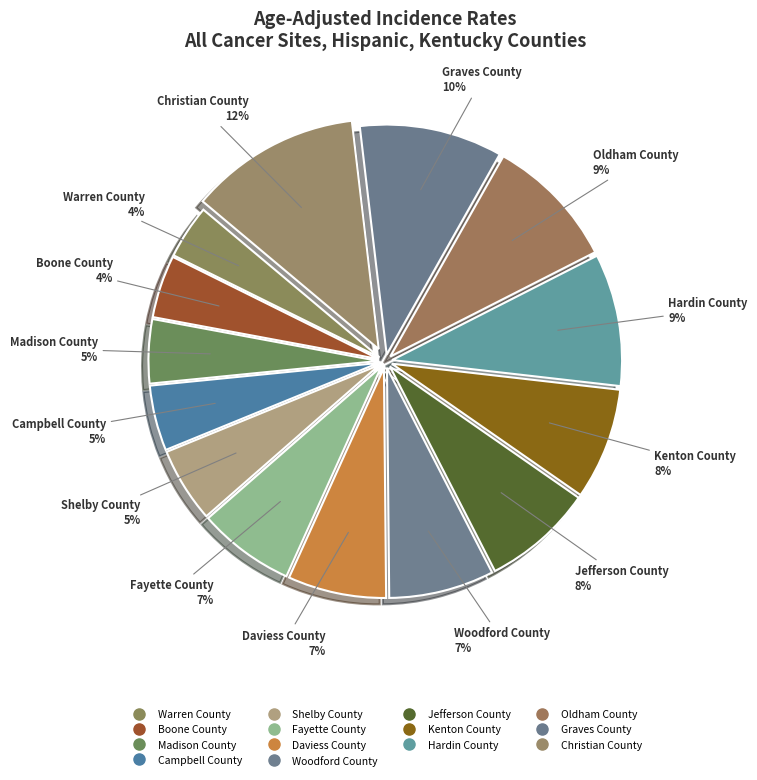

Which slice is the smallest?

Warren County